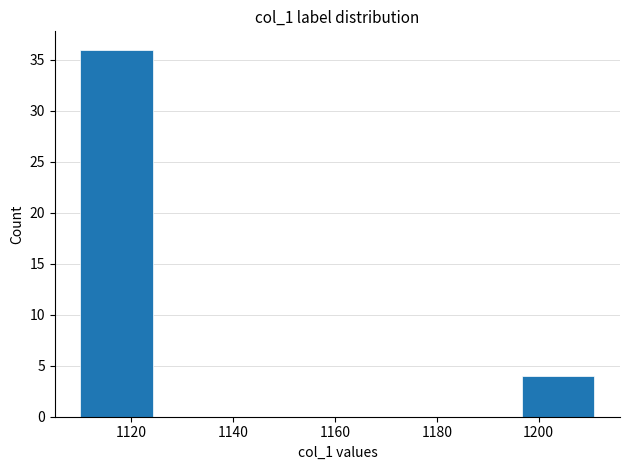

Over which range of the x-axis is the bar tallest?

1110 to 1124